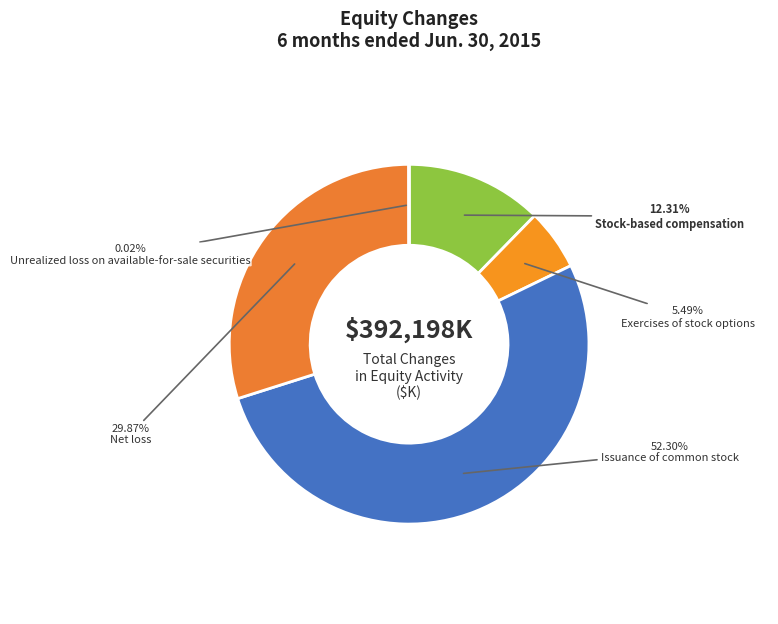

Count the number of slices in the pie.

5